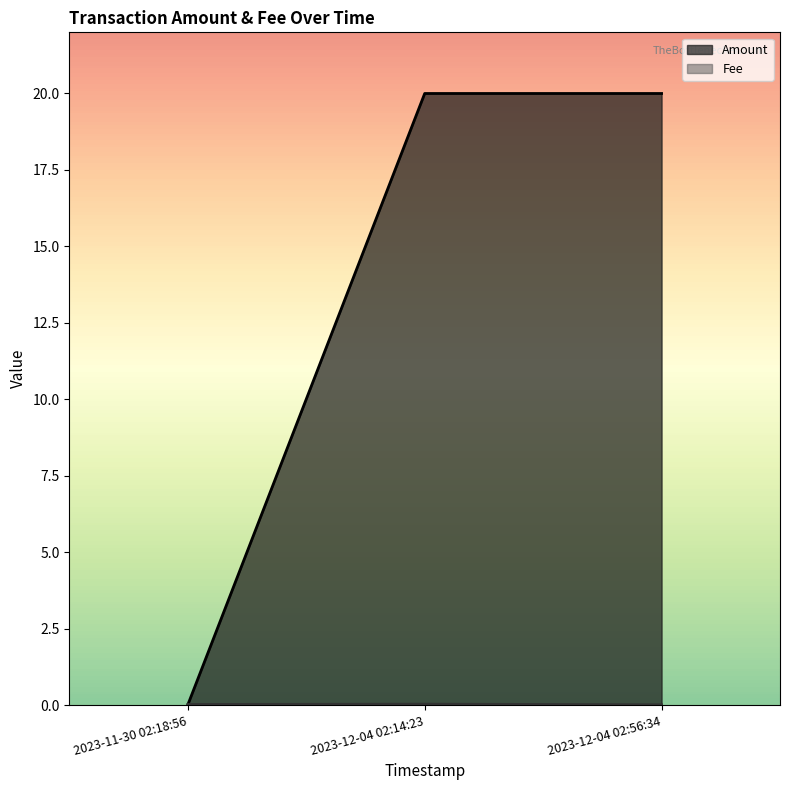

What is the label of the 2nd point from the left?

2023-12-04 02:14:23